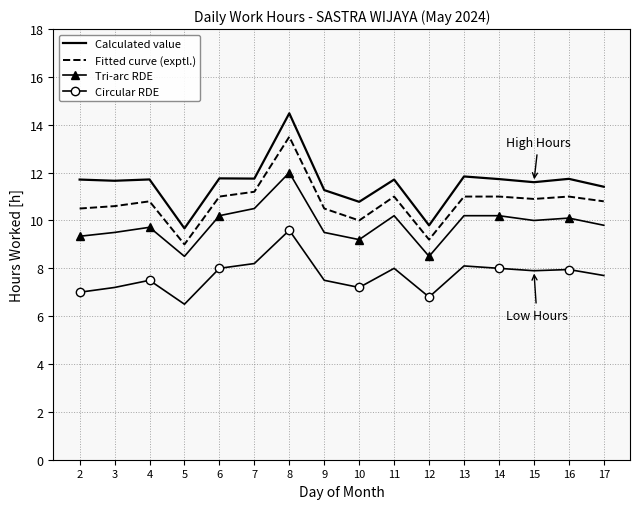

The value of Calculated value at 16 is 17.5. True or false?

False